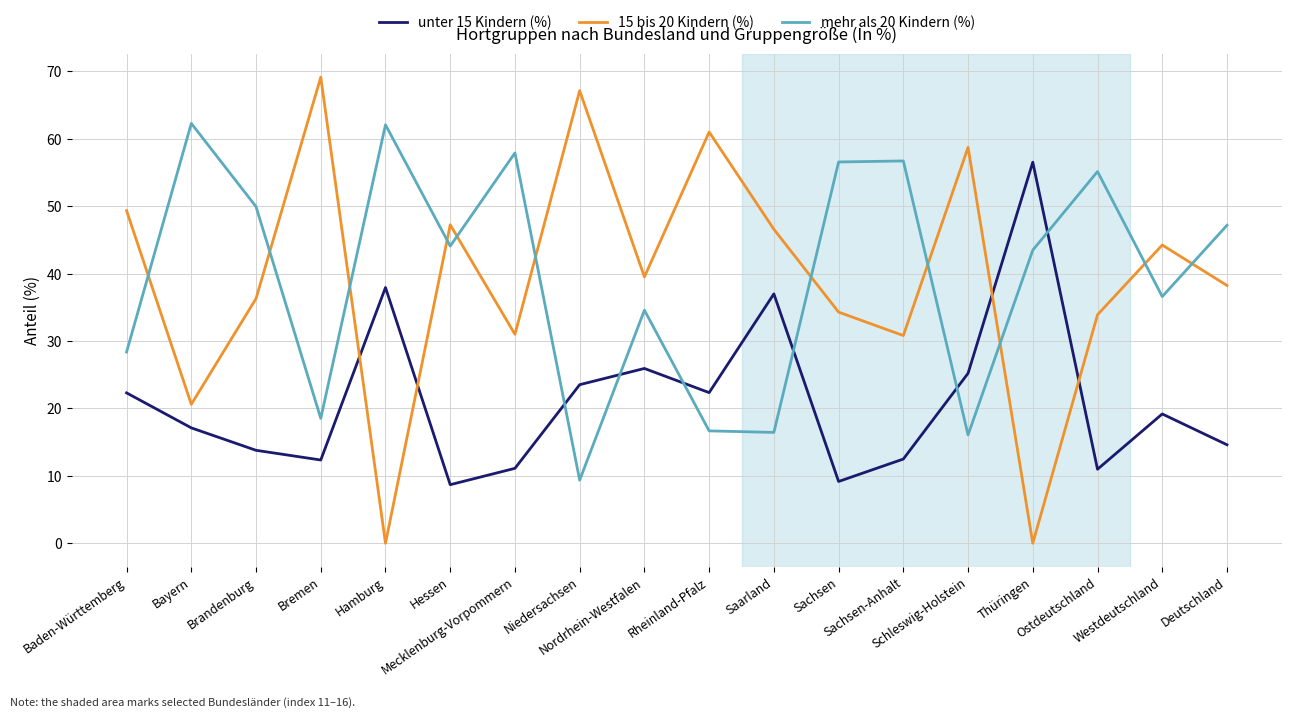

Which series ends up on top after the final intersection of mehr als 20 Kindern (%) and unter 15 Kindern (%)?

mehr als 20 Kindern (%)